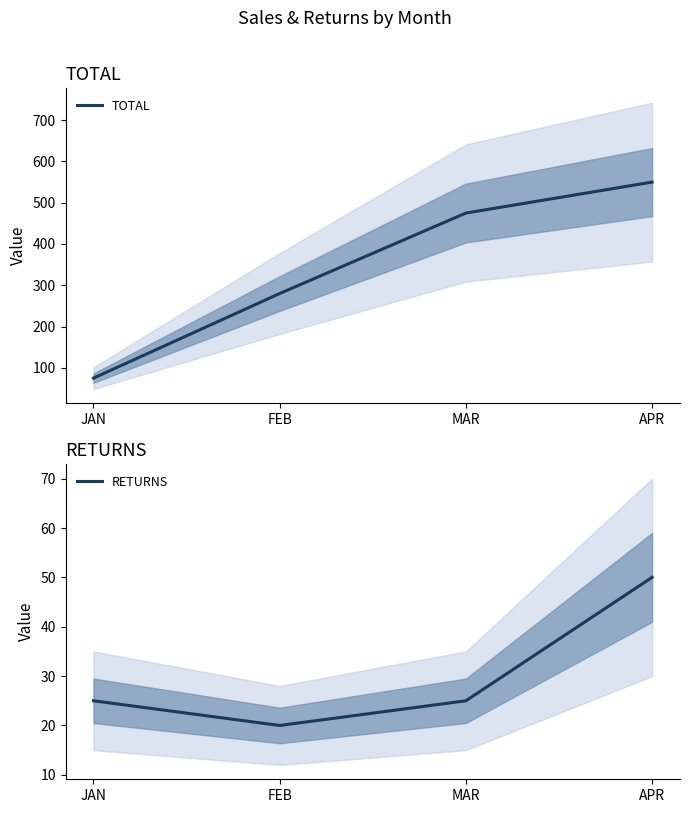

Rank the categories by RETURNS value from lowest to highest.

FEB, JAN, MAR, APR